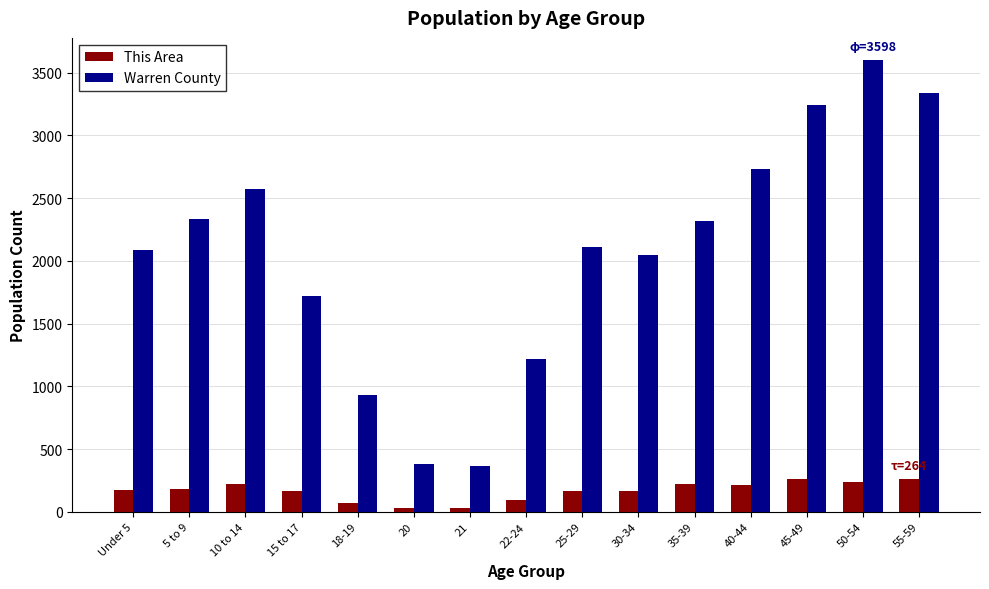

How many groups of bars are there?

15